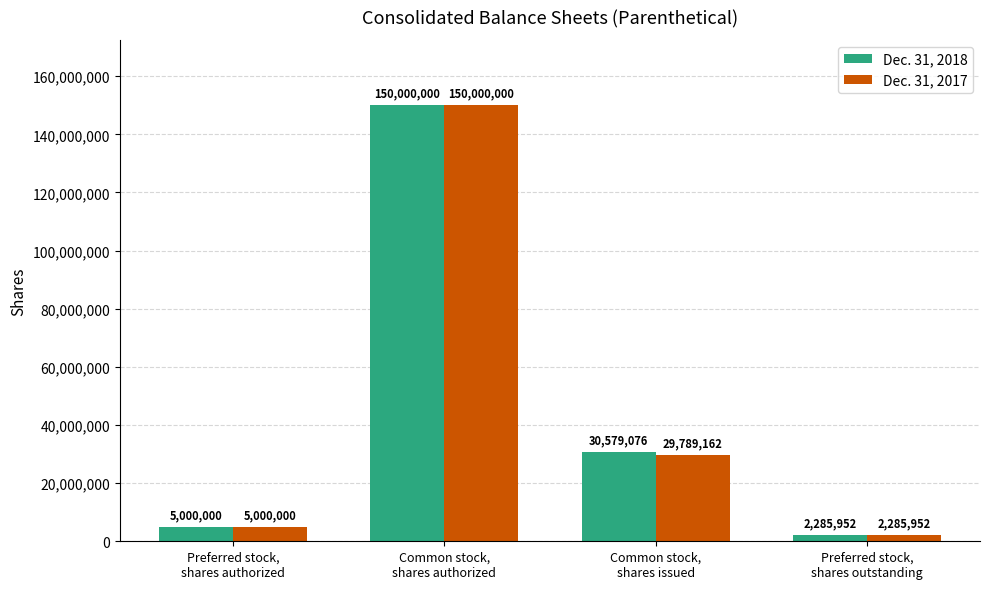

At which label does Dec. 31, 2017 first exceed 29789162?

Common stock,
shares authorized